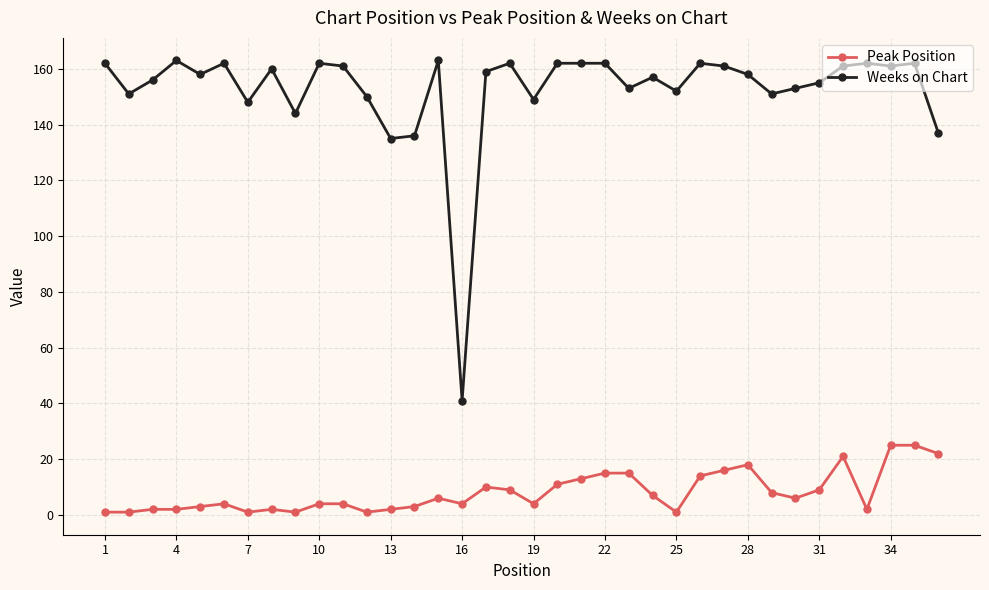

What are all the series names shown in the legend?

Peak Position, Weeks on Chart